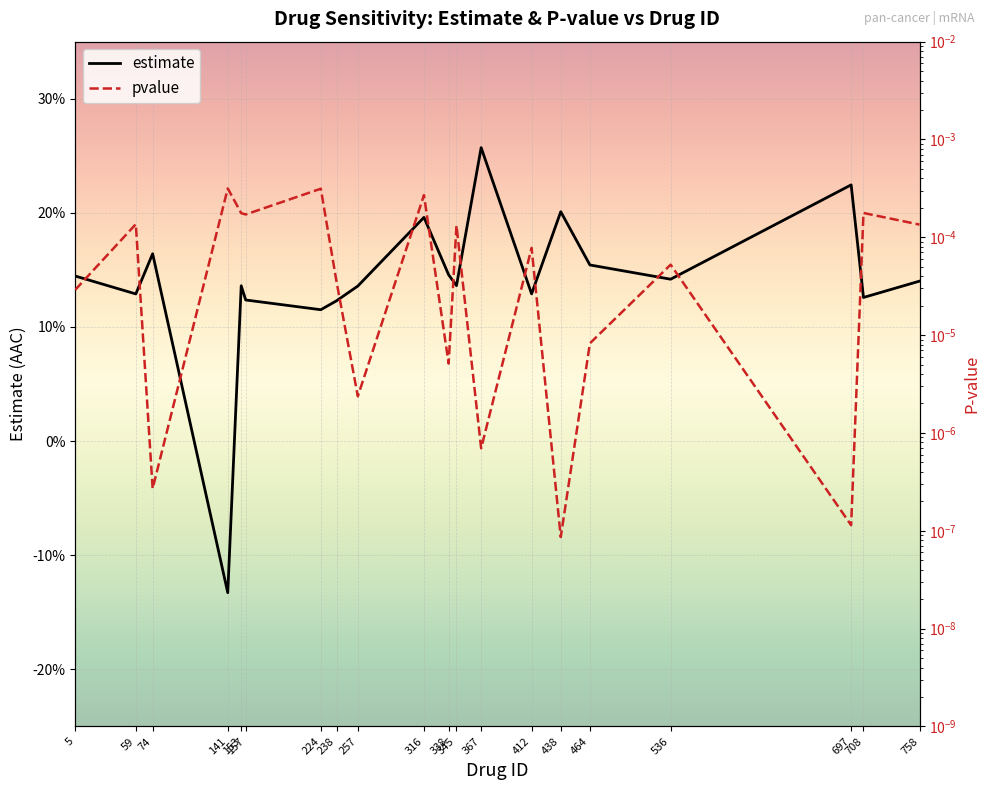

What is the sum of all estimate values?

2.8